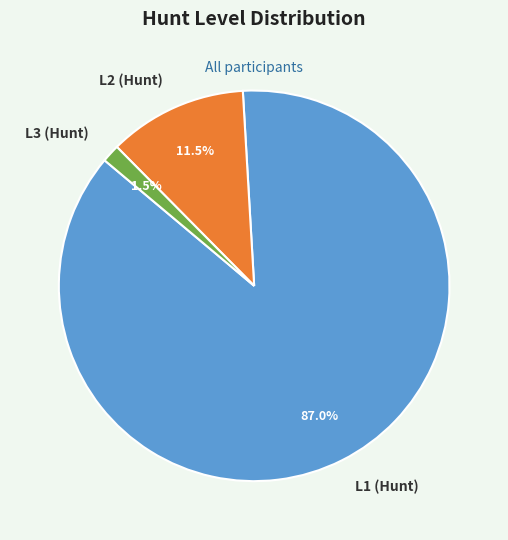

Do L1 (Hunt) and L3 (Hunt) together represent more than half of the pie?

Yes